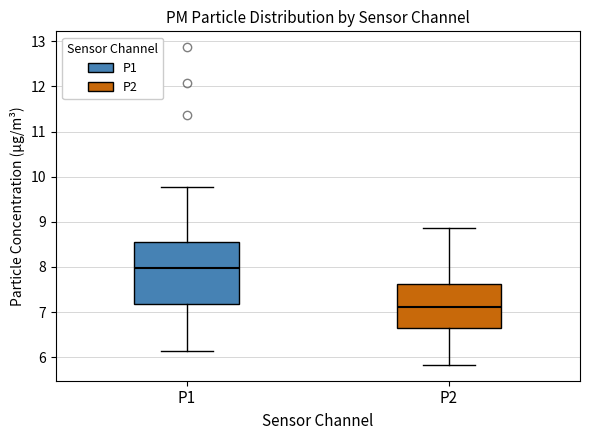

Comparing the boxes themselves (not the whiskers), which one is the tallest?

P1